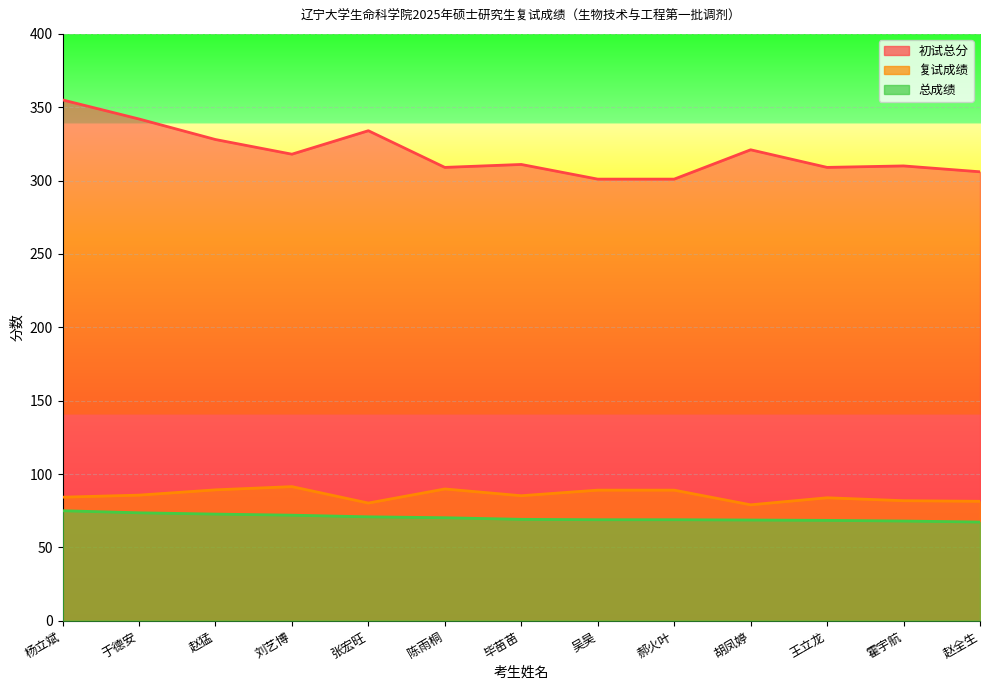

Count the number of categories in the chart.

13